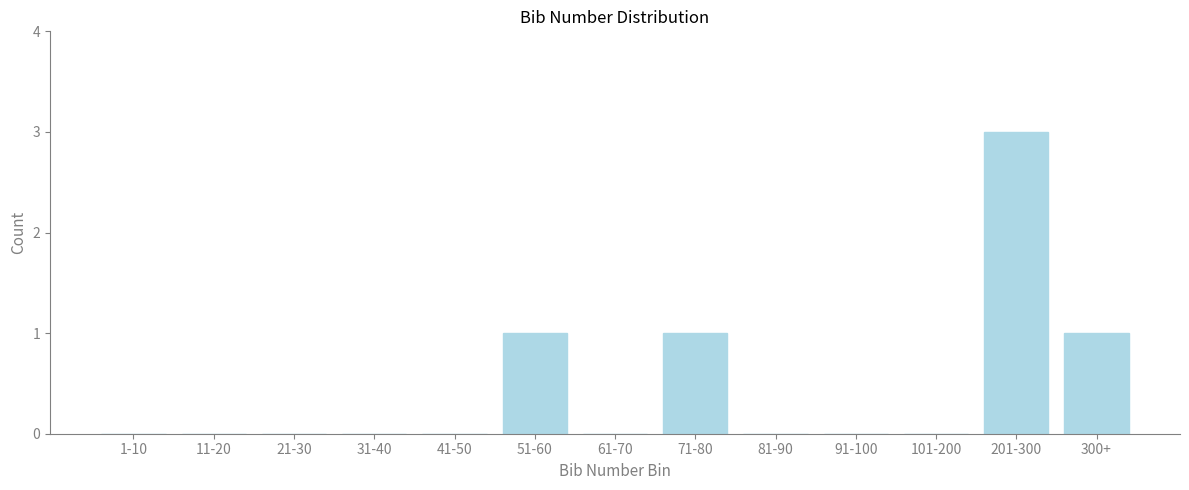

Reading left to right, what are all the values shown in this chart?

1-10=0	11-20=0	21-30=0	31-40=0	41-50=0	51-60=1	61-70=0	71-80=1	81-90=0	91-100=0	101-200=0	201-300=3	300+=1